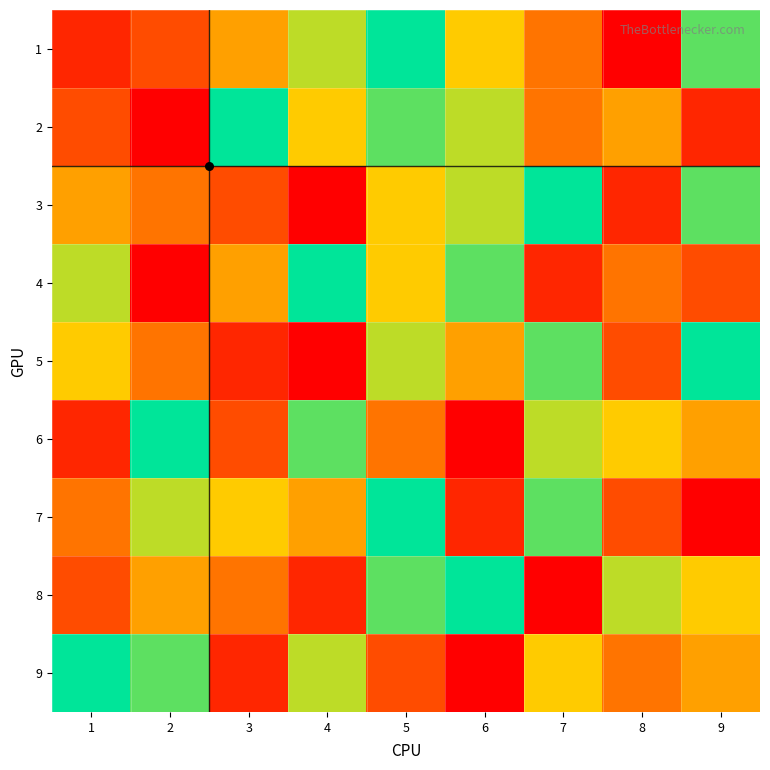

What is the total value across all series at 6?

46